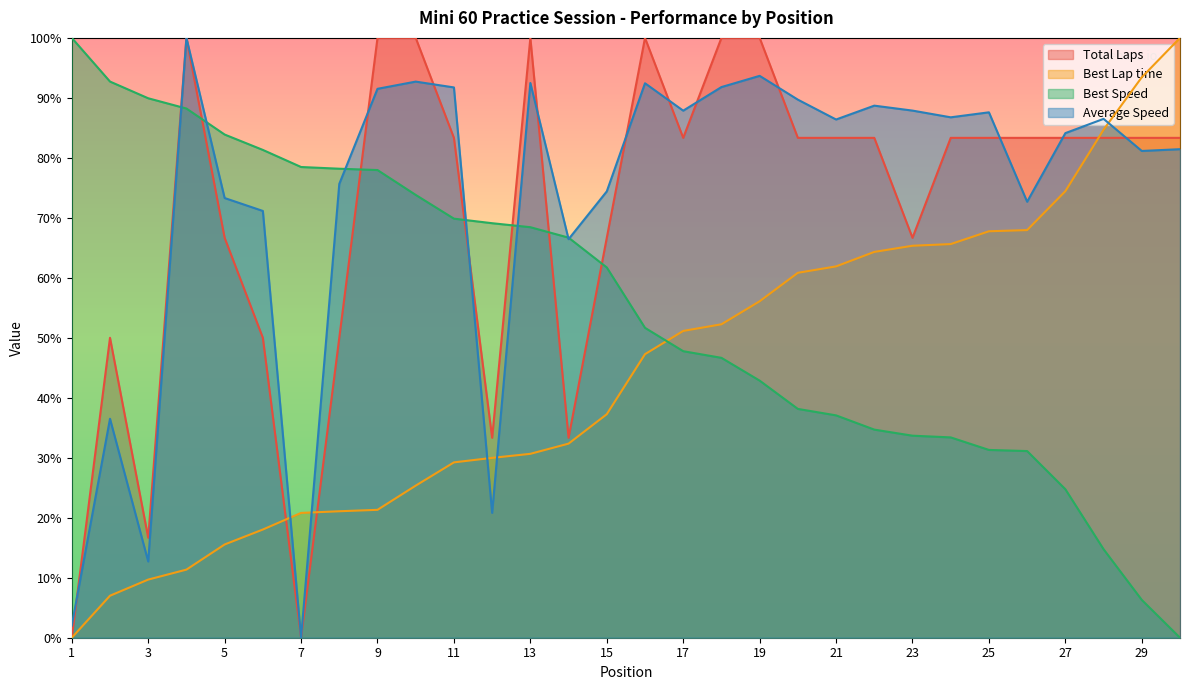

Which category has the lowest value in the Total Laps series?

1